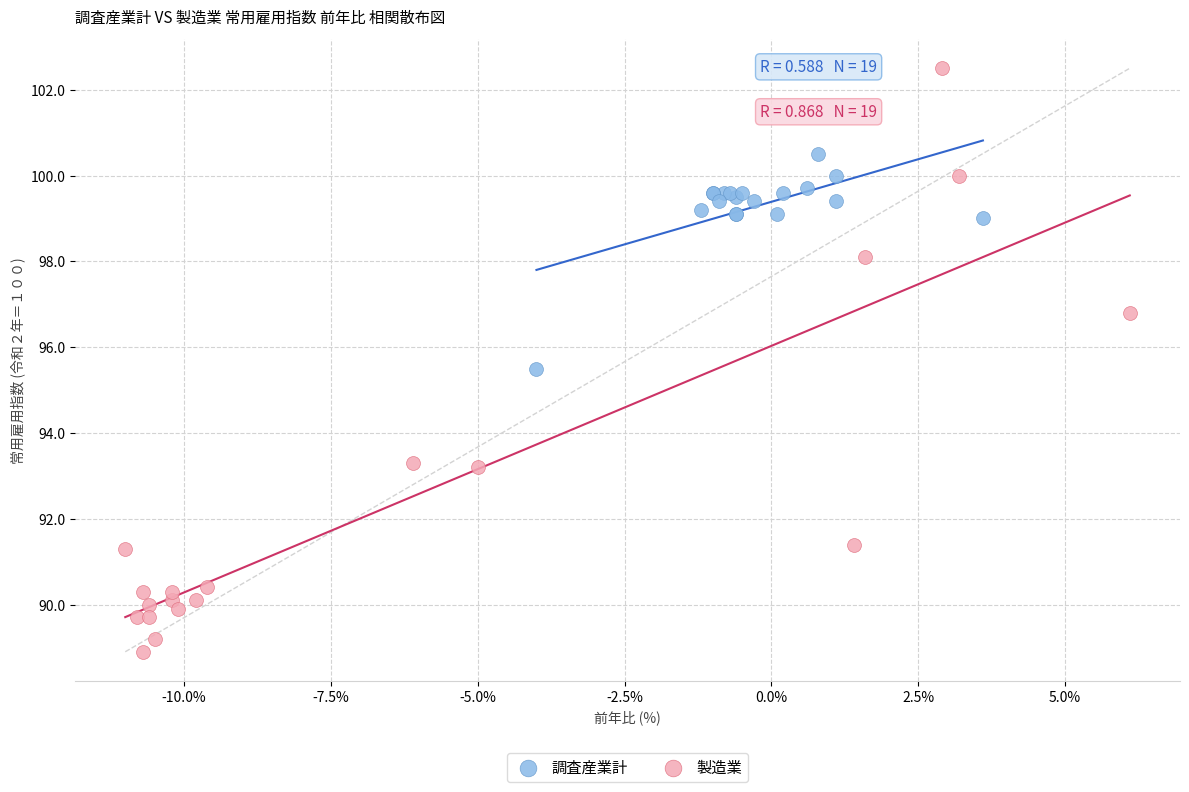

What are all the series names shown in the legend?

調査産業計, 製造業